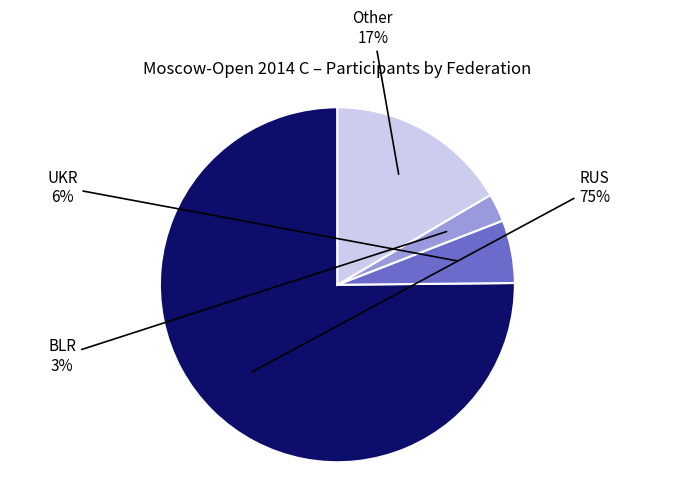

Count the number of slices in the pie.

4